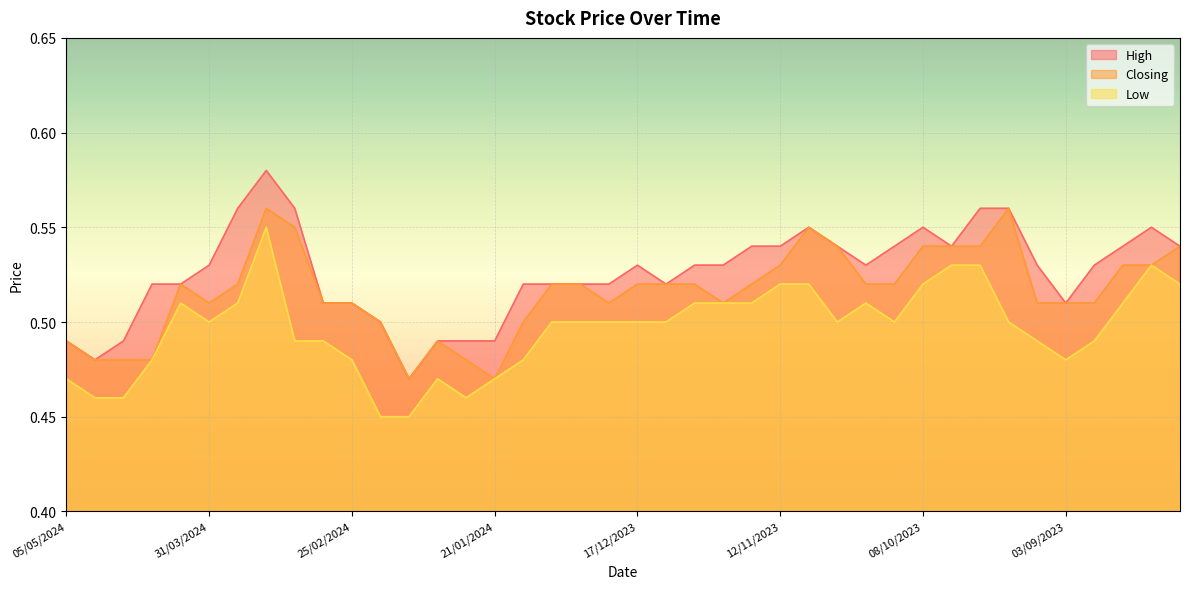

Is the value of High at 15/10/2023 greater than the value of Closing at 10/03/2024?

No